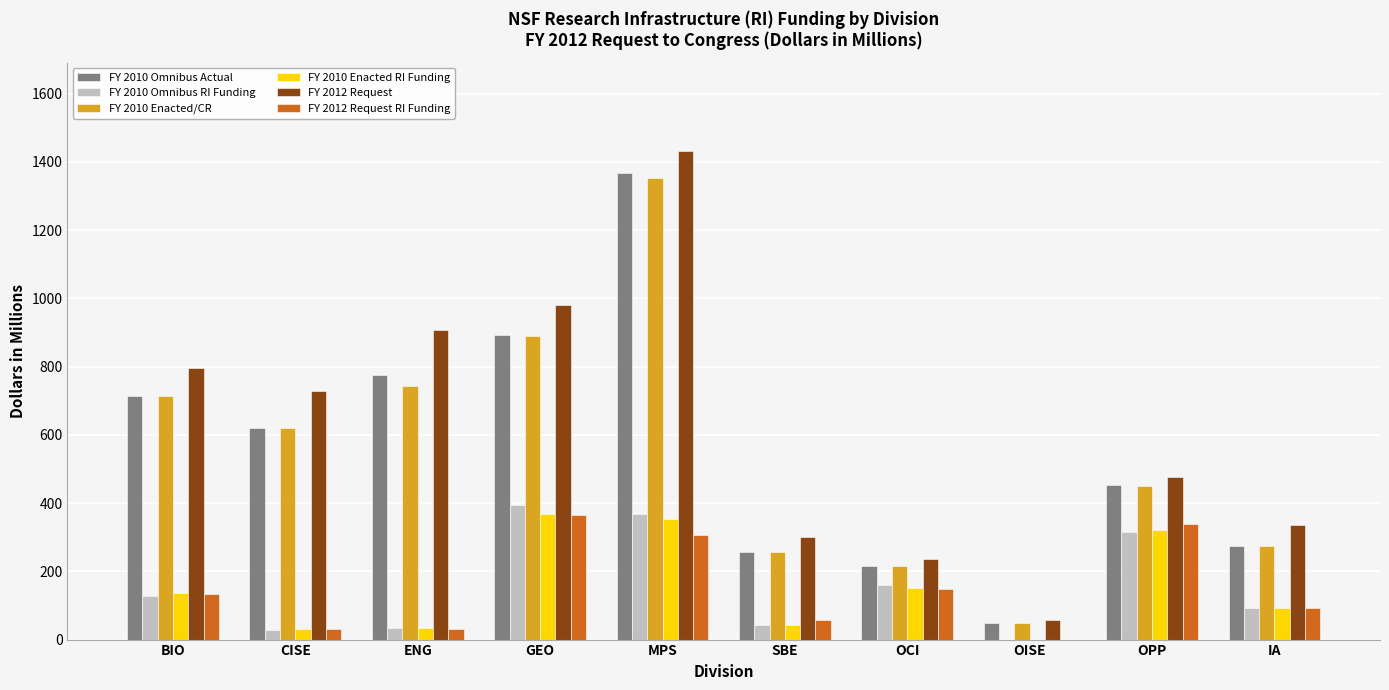

Is the value of FY 2010 Omnibus RI Funding at IA greater than the value of FY 2010 Enacted/CR at MPS?

No